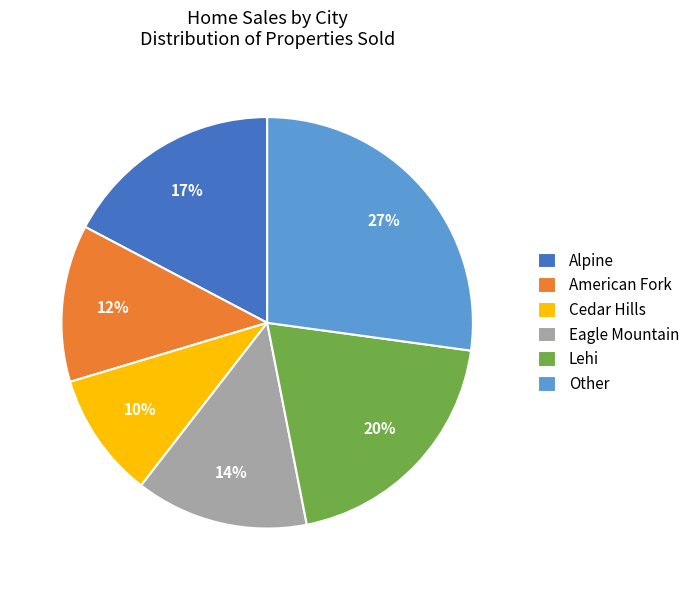

Which slice is the smallest?

Cedar Hills